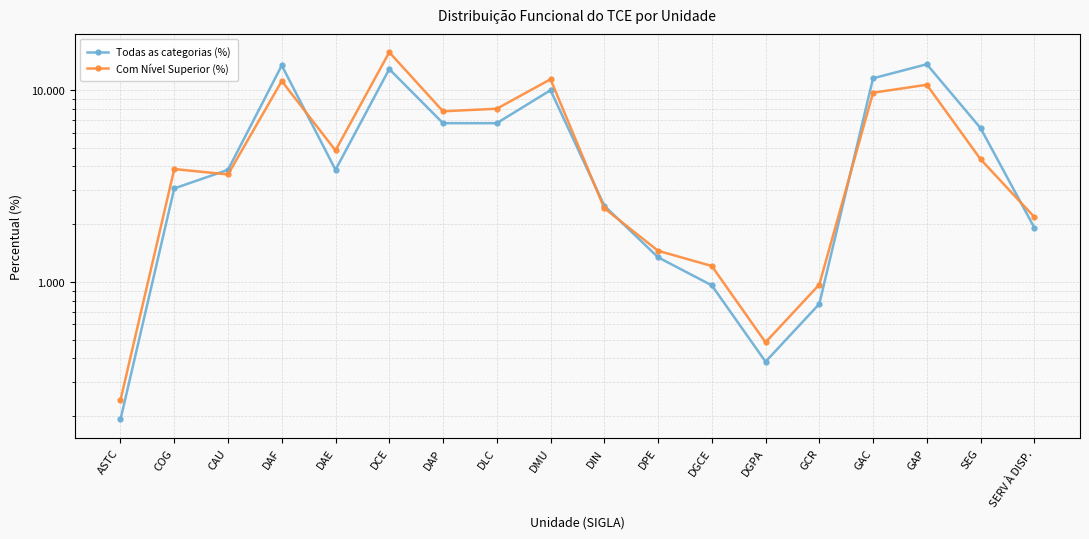

What position from the left is GAP?

16